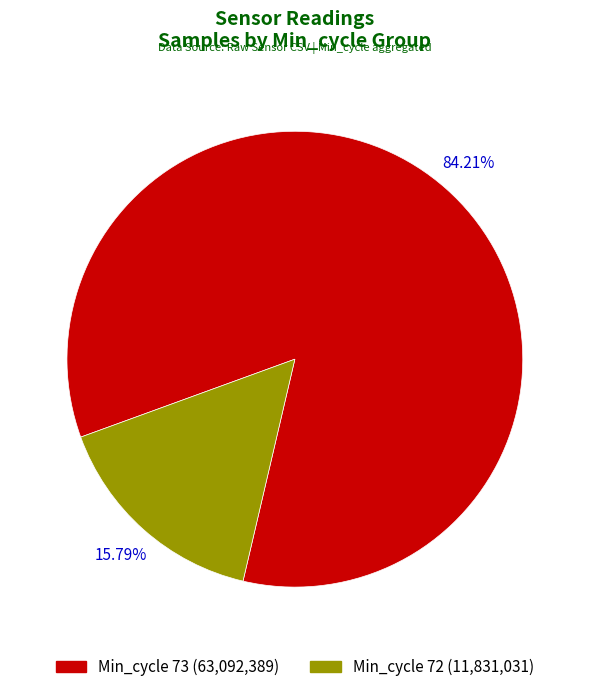

Does any single category account for the majority?

Yes